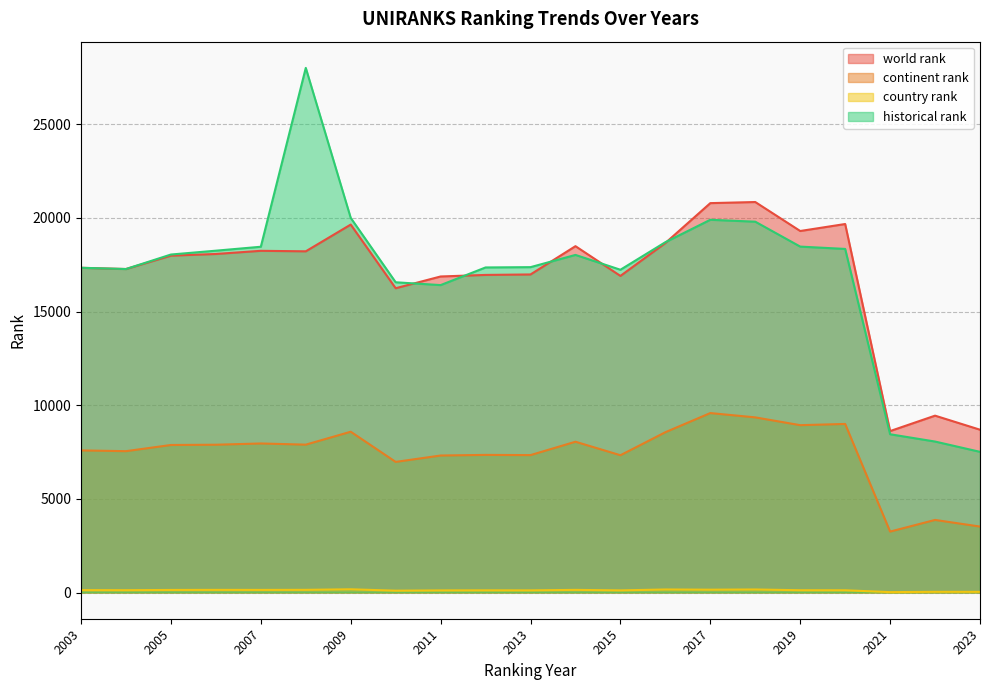

Where is the first local maximum for continent rank?

2007